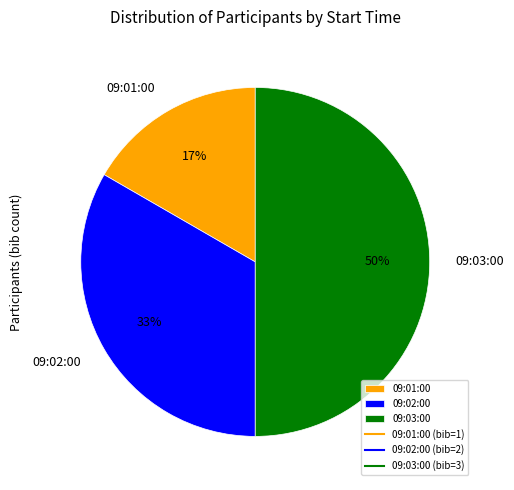

Which slice is the largest?

09:03:00